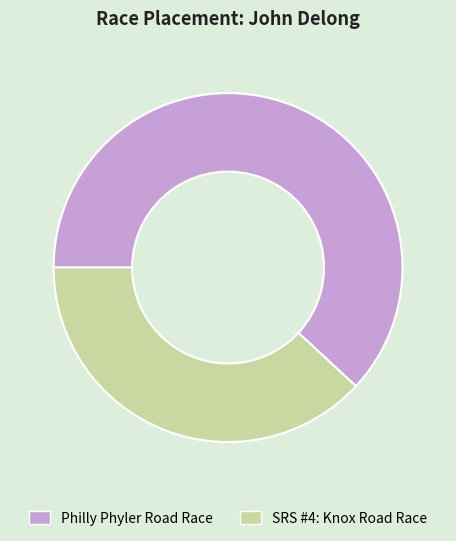

Which slice represents more than half of the pie?

Philly Phyler Road Race